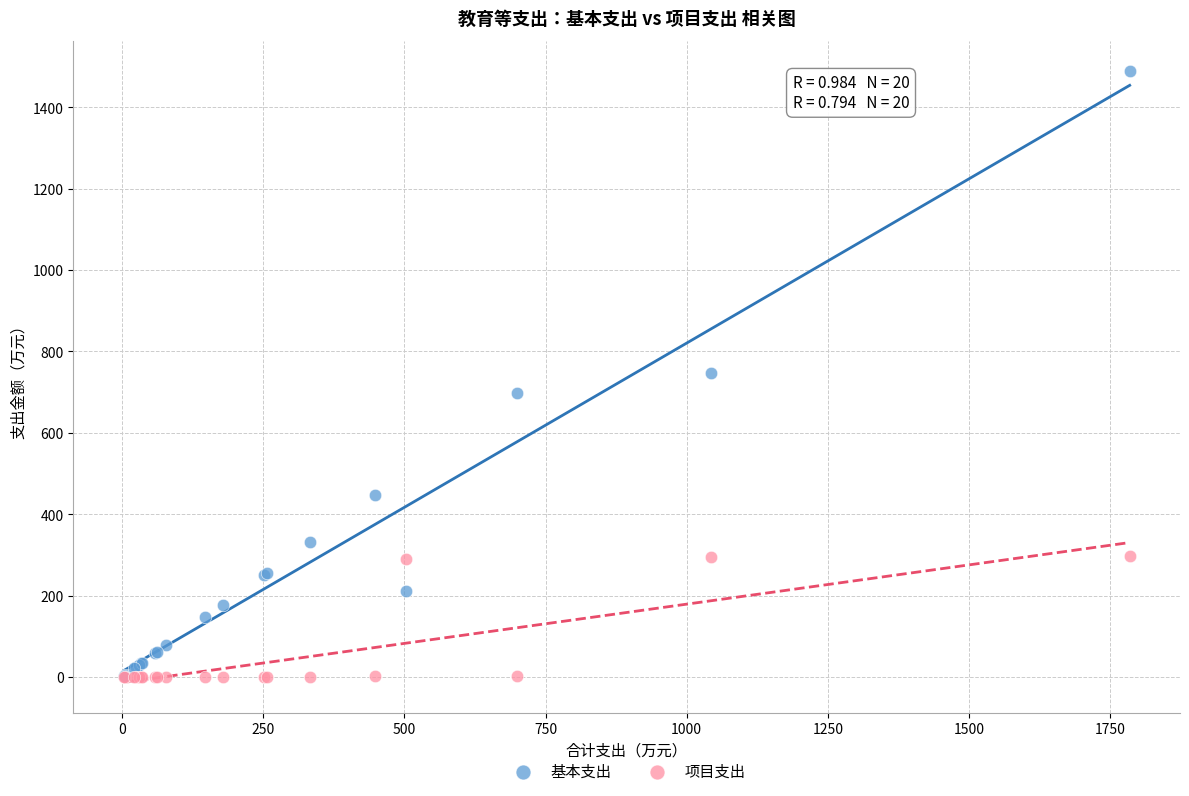

Which series has the largest Y range (max minus min)?

基本支出